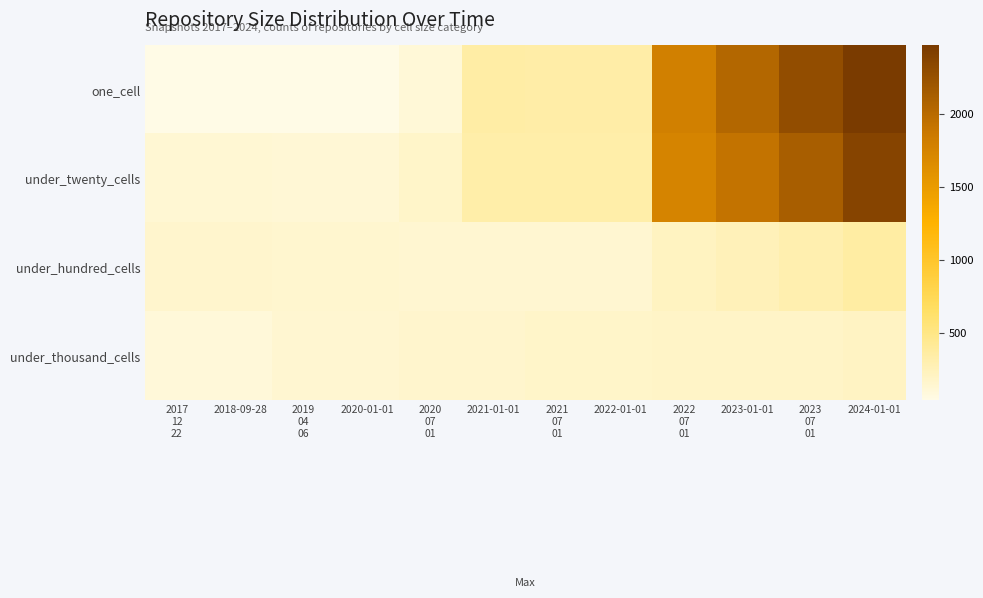

Which series changed the most between 2020 07 01 and 2021 07 01?

one_cell